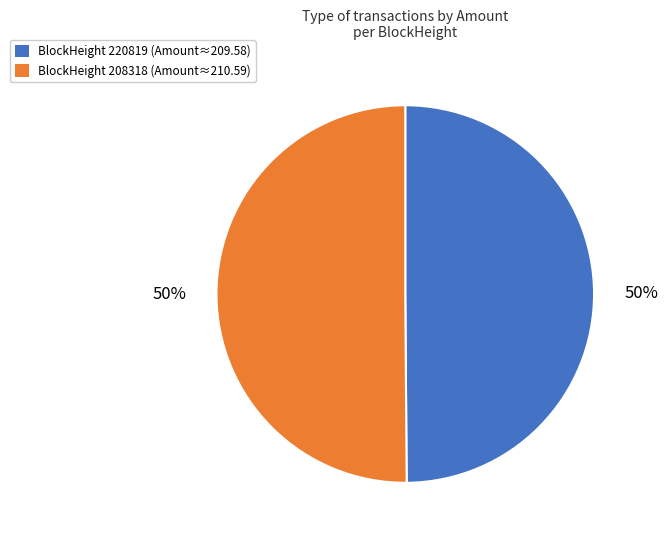

To the nearest percent, what is the average slice percentage?

50%